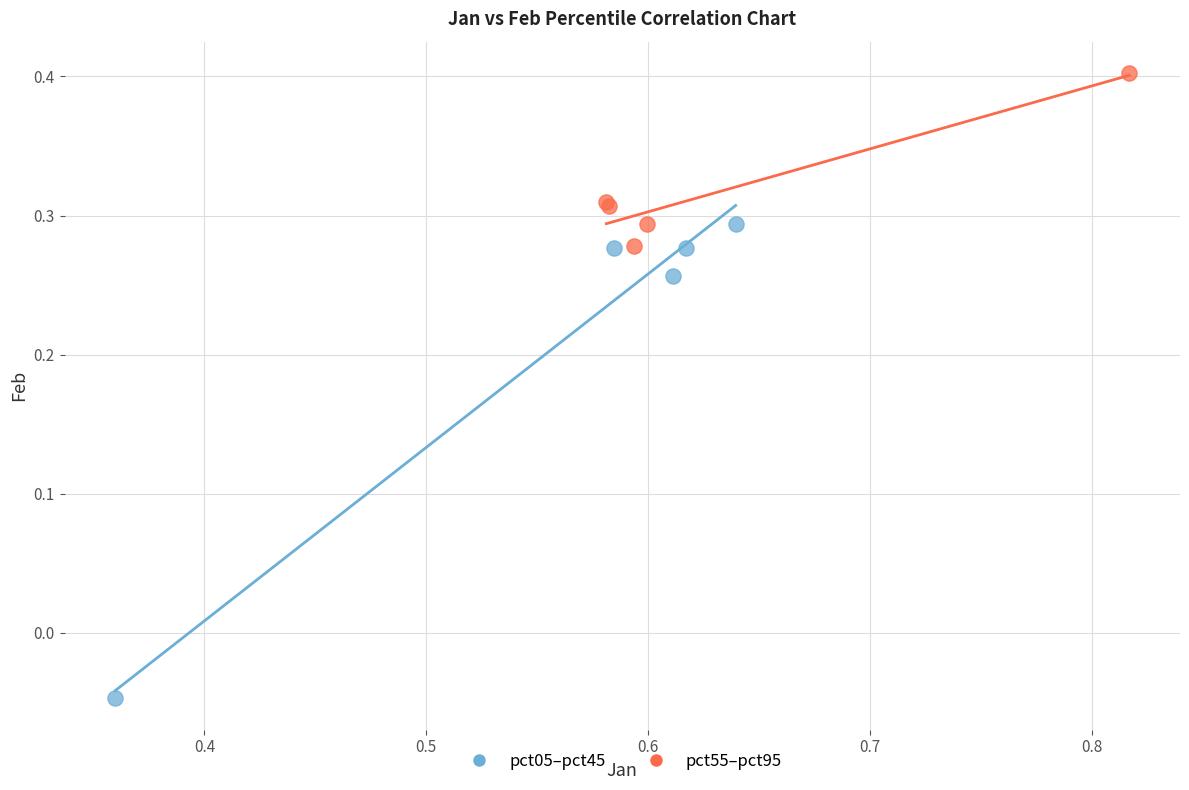

Which series reaches the maximum Y coordinate?

pct55–pct95